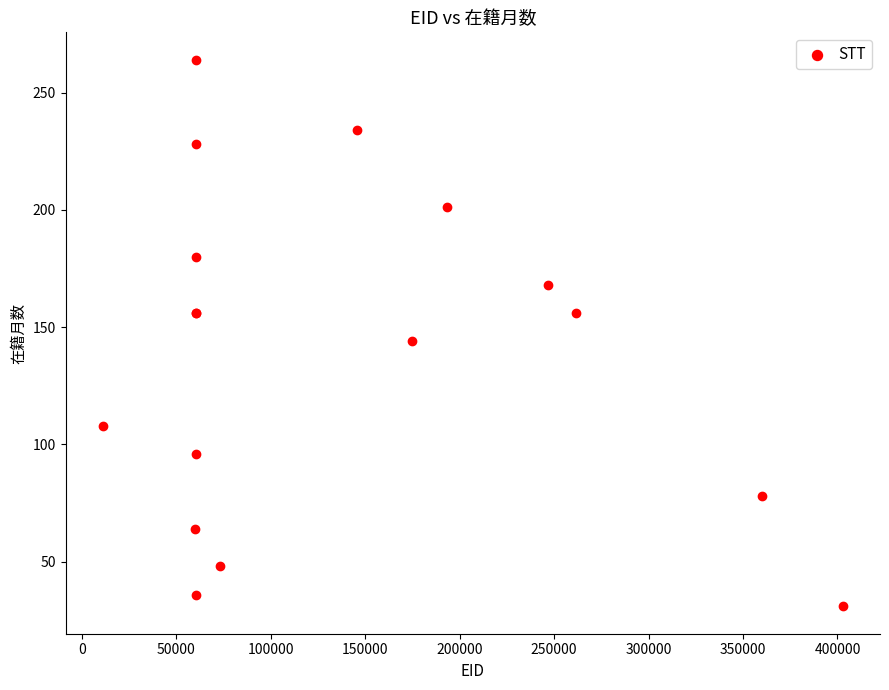

What Y value in the scatter plot is closest to 147?

144